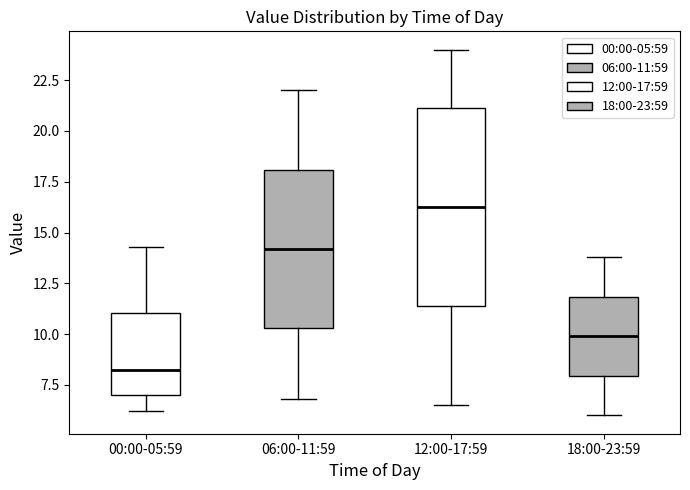

Reading left to right, transcribe this box plot: for each box, give where its median line is, the range the box spans, and where its two whiskers end, as read against the y-axis. The values are not printed on the chart, so give them approximately, as read against the axis.

00:00-05:59: median 8.0, box 7.0 to 11.0, whiskers 6.0 to 14.5
06:00-11:59: median 14.0, box 10.5 to 18.0, whiskers 7.0 to 22.0
12:00-17:59: median 16.5, box 11.5 to 21.0, whiskers 6.5 to 24.0
18:00-23:59: median 10.0, box 8.0 to 12.0, whiskers 6.0 to 14.0